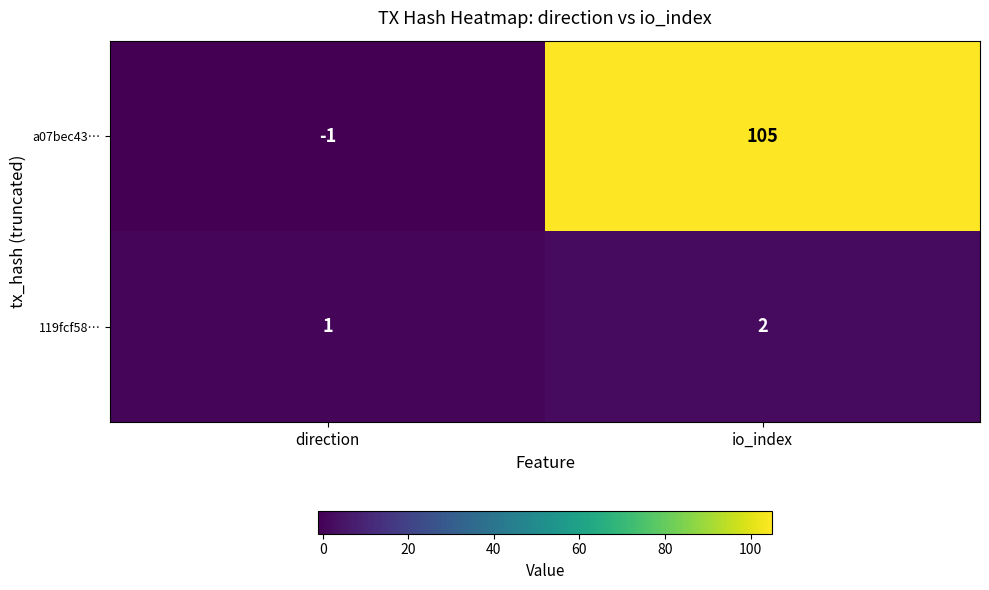

At io_index, list the series in order from smallest to largest.

119fcf58…, a07bec43…